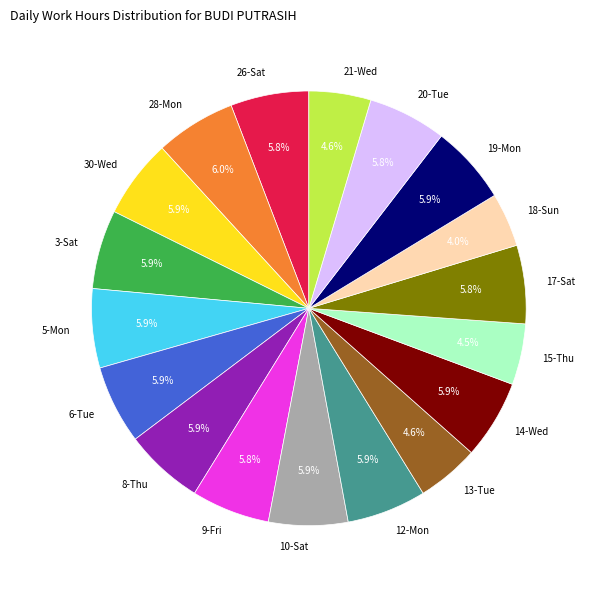

Which category has the smallest portion of the pie?

18-Sun